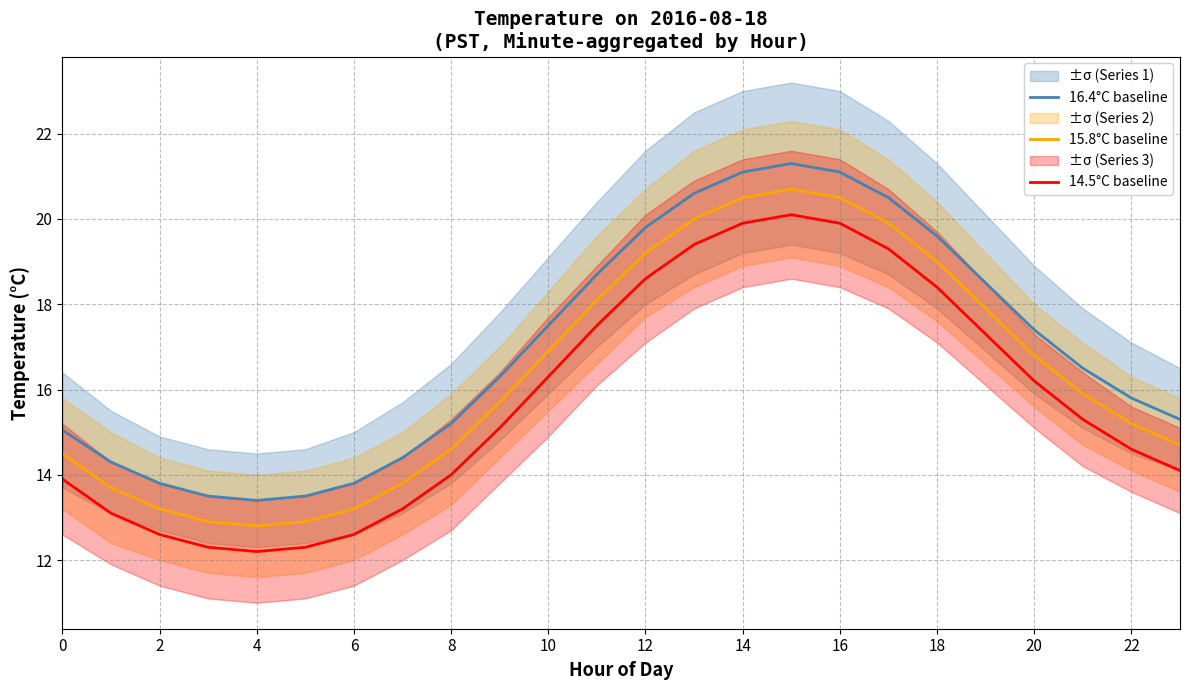

What are all the series names shown in the legend?

16.4°C baseline, 15.8°C baseline, 14.5°C baseline